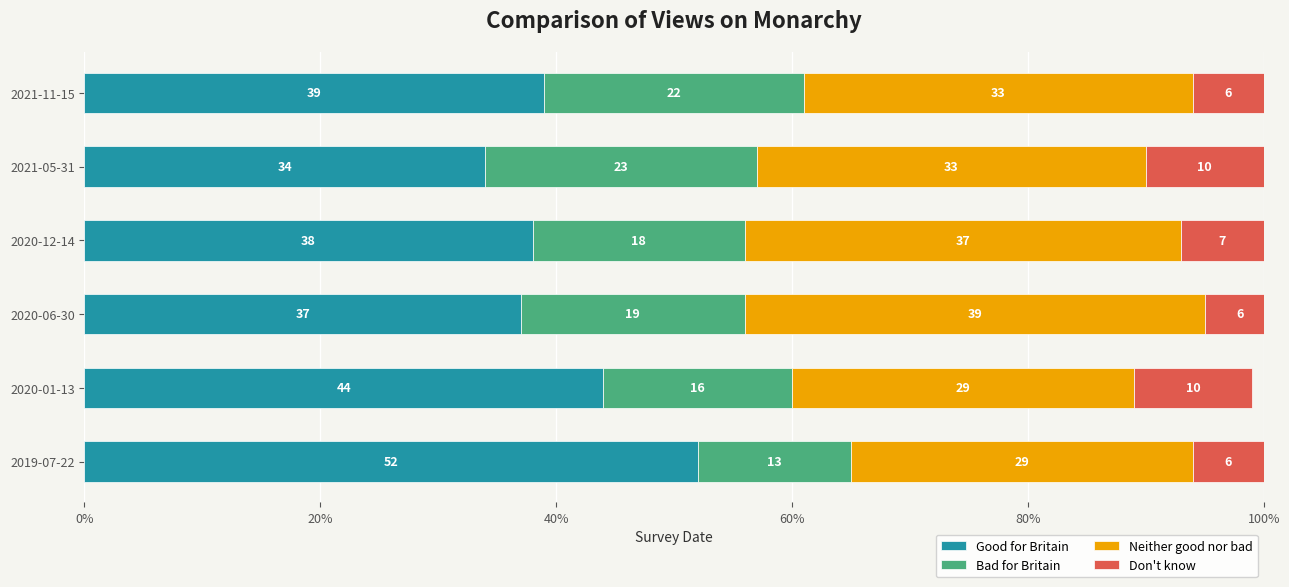

Reading right to left, what are all the values shown in this chart?

Good for Britain: 0.4	0.3	0.4	0.4	0.4	0.5
Bad for Britain: 0.2	0.2	0.2	0.2	0.2	0.1
Neither good nor bad: 0.3	0.3	0.4	0.4	0.3	0.3
Don't know: 0.1	0.1	0.1	0.1	0.1	0.1